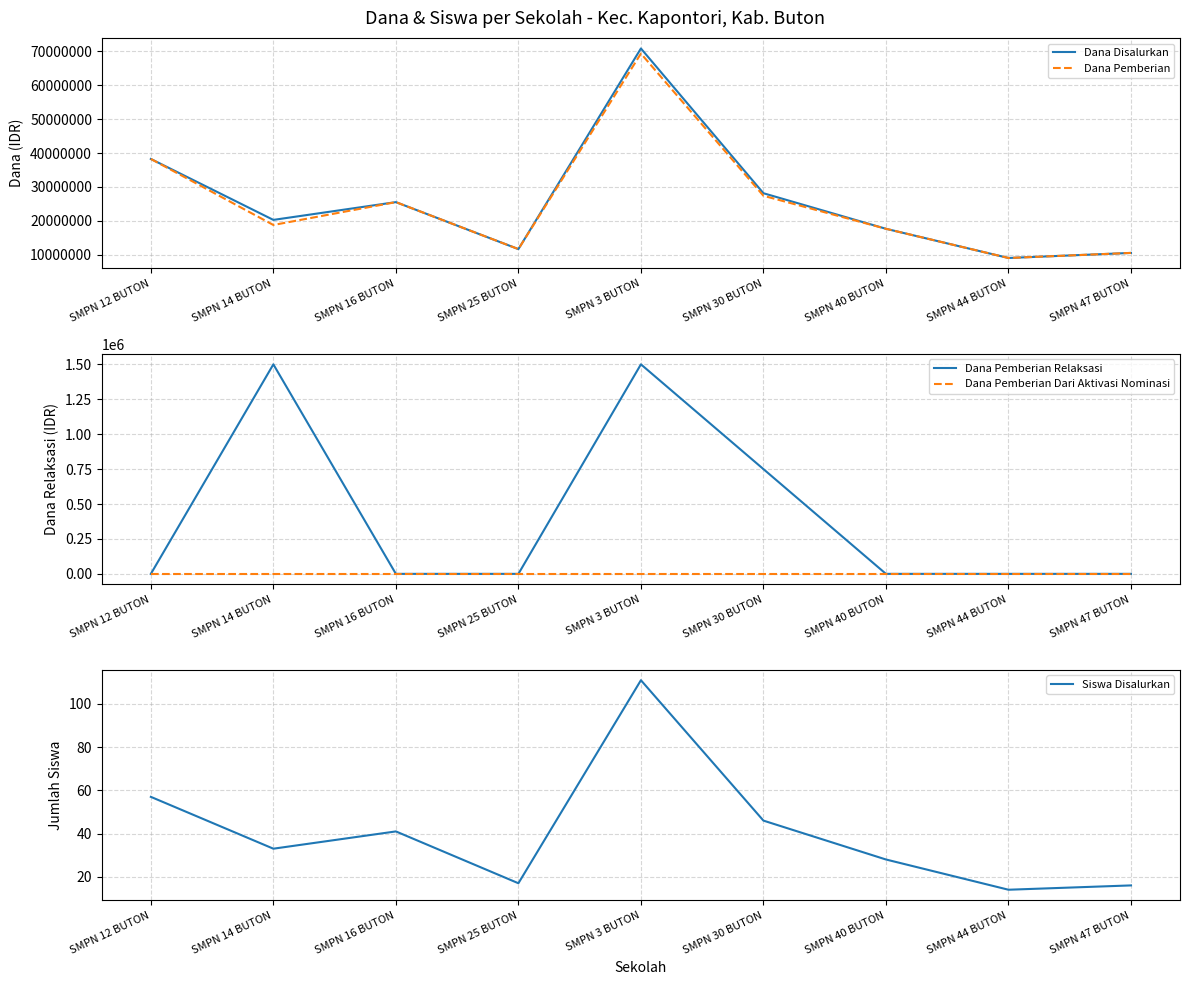

The value of Siswa Disalurkan at SMPN 12 BUTON is 57. True or false?

True